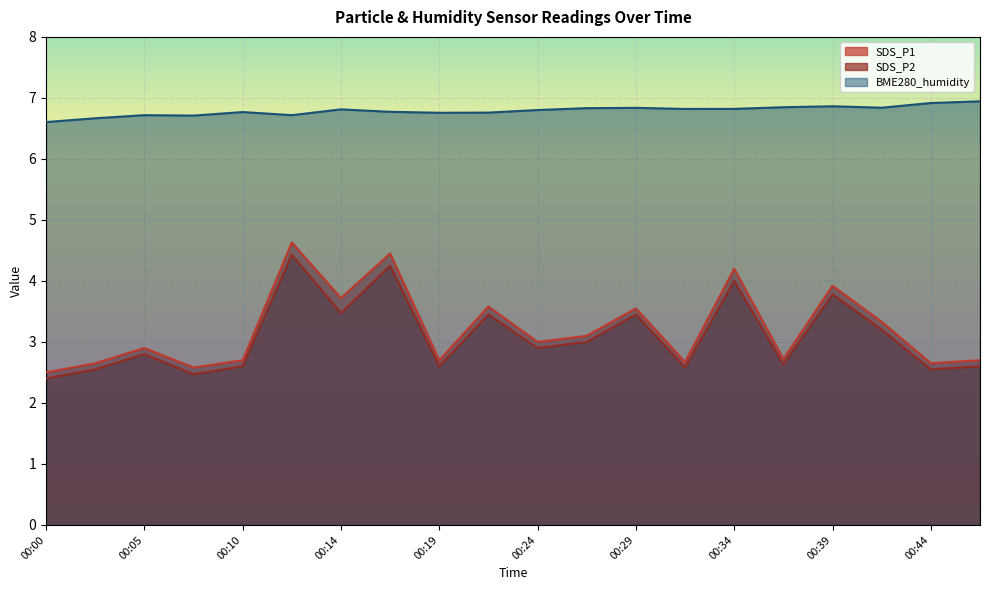

Which label corresponds to the smallest value in the chart?

00:00